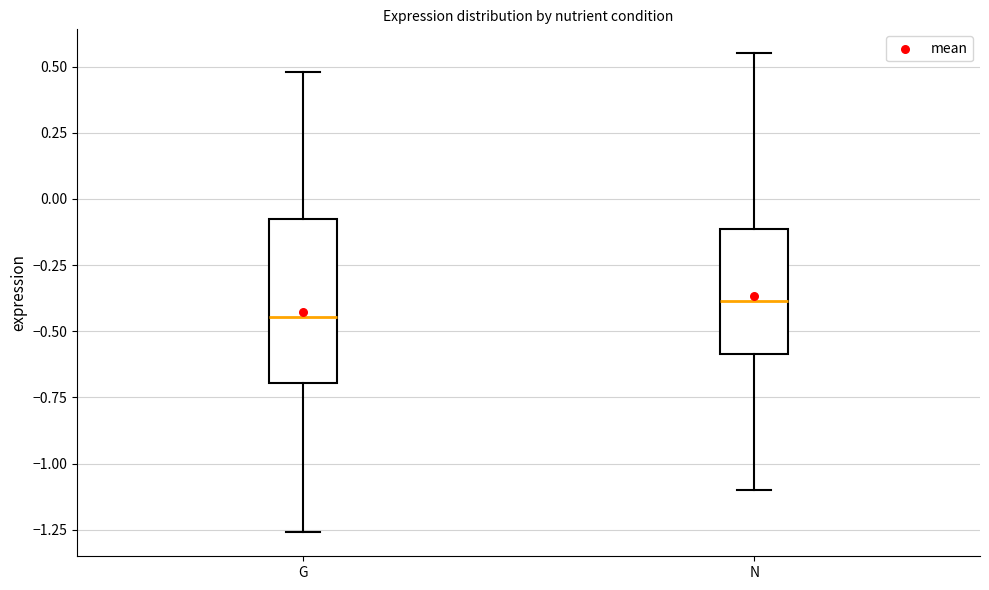

Reading left to right, read every box against the y-axis: the position of its median line, the range the box covers, and the ends of its whiskers. The values are not printed on the chart, so give them approximately, as read against the axis.

G: median -0.45, box -0.70 to -0.05, whiskers -1.25 to 0.50
N: median -0.40, box -0.60 to -0.10, whiskers -1.10 to 0.55